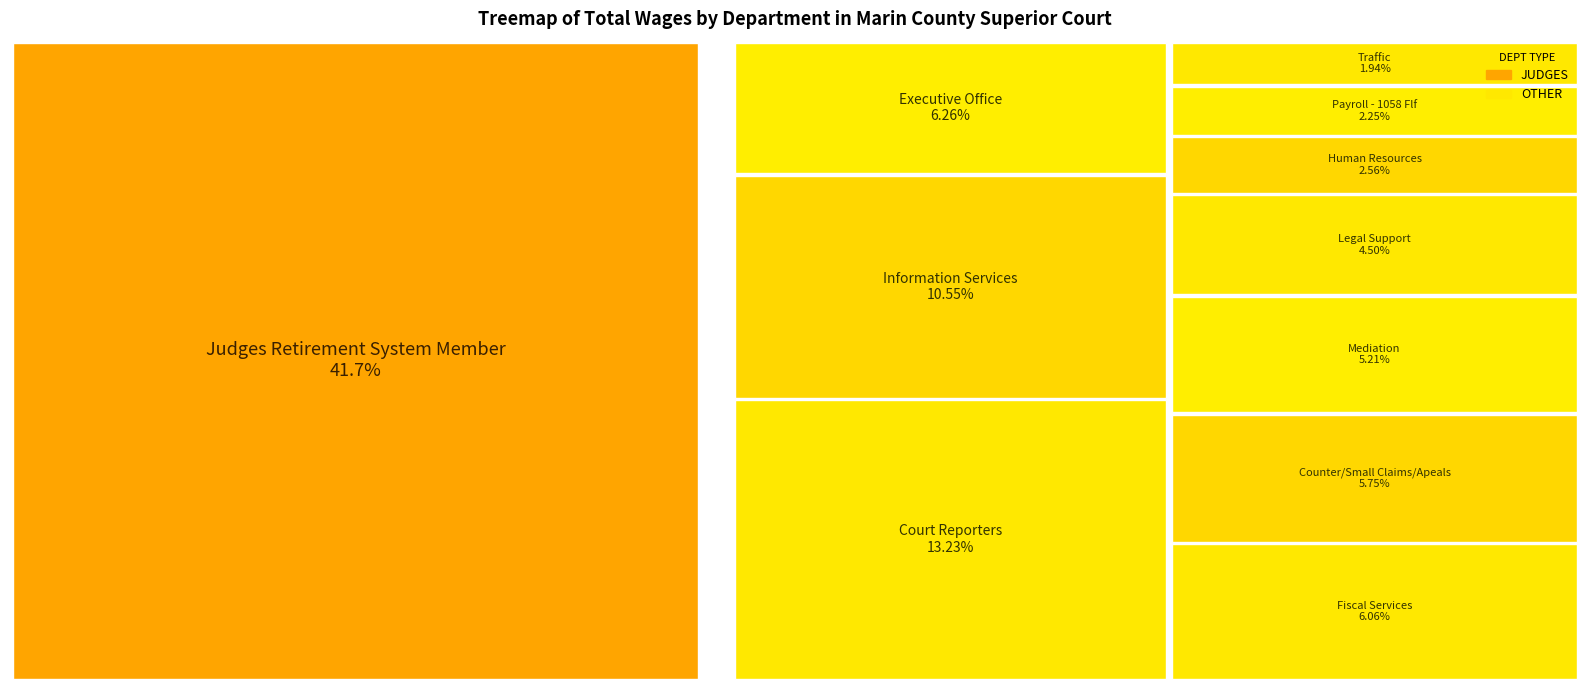

Reading left to right, what are all the values shown in this chart?

1943717	616728	491700	209614	243062	282612	291959	119133	267899	90394	104694